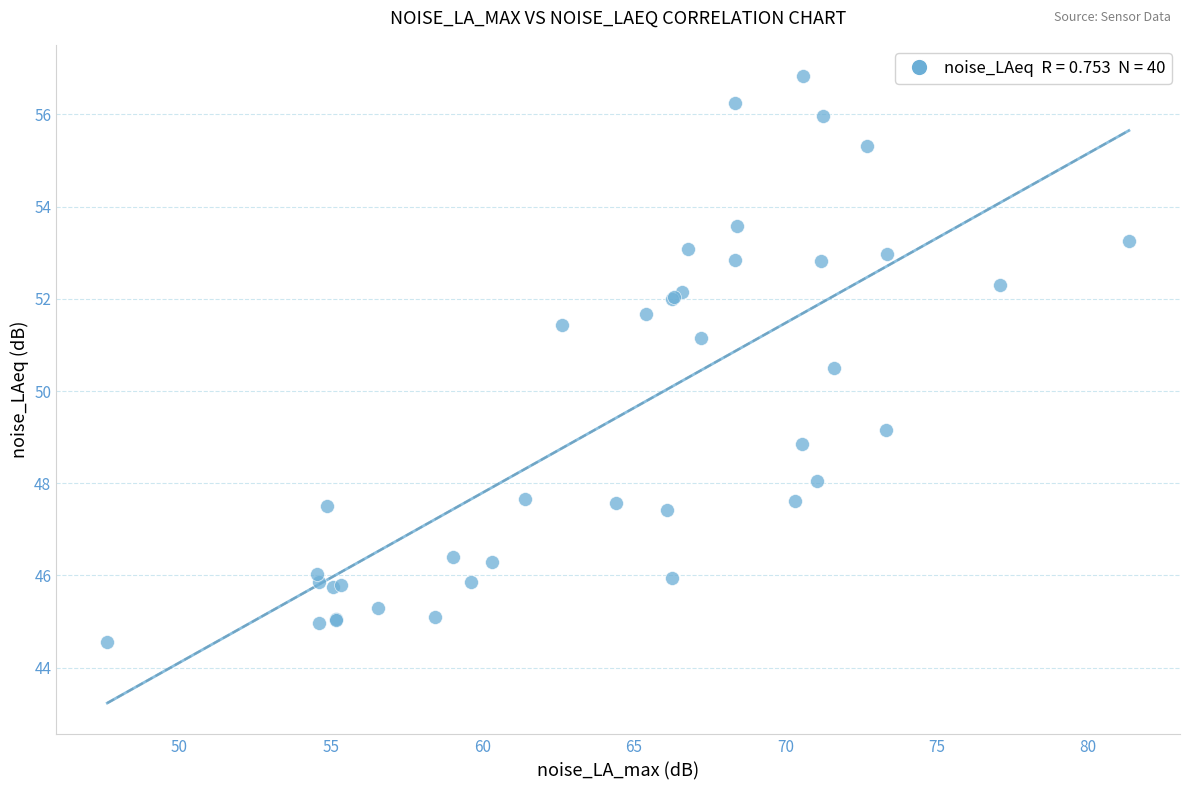

What Y value in the scatter plot is closest to 50?

50.5